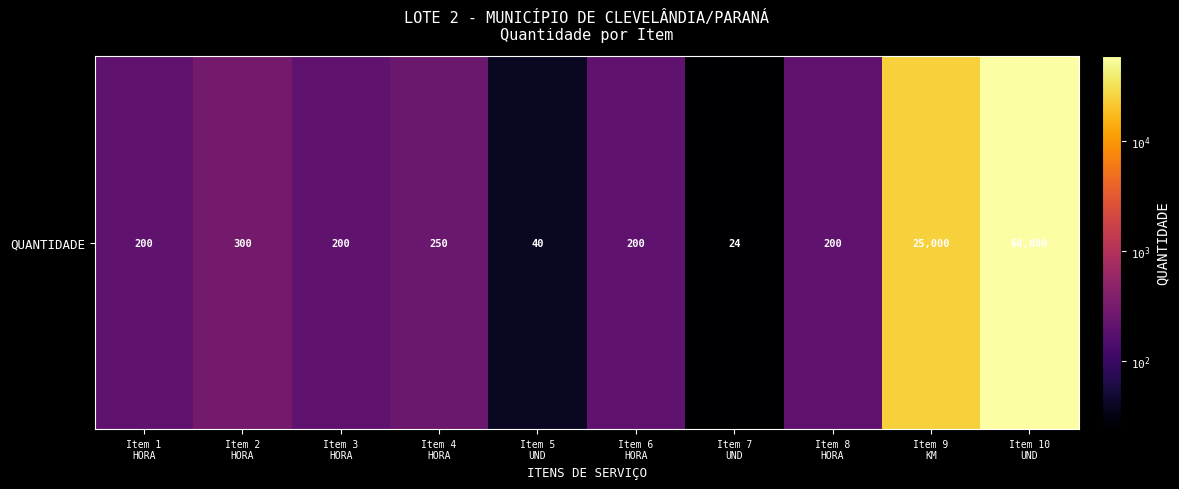

Reading left to right, extract all data points from this chart.

200	300	200	250	40	200	24	200	25000	60000